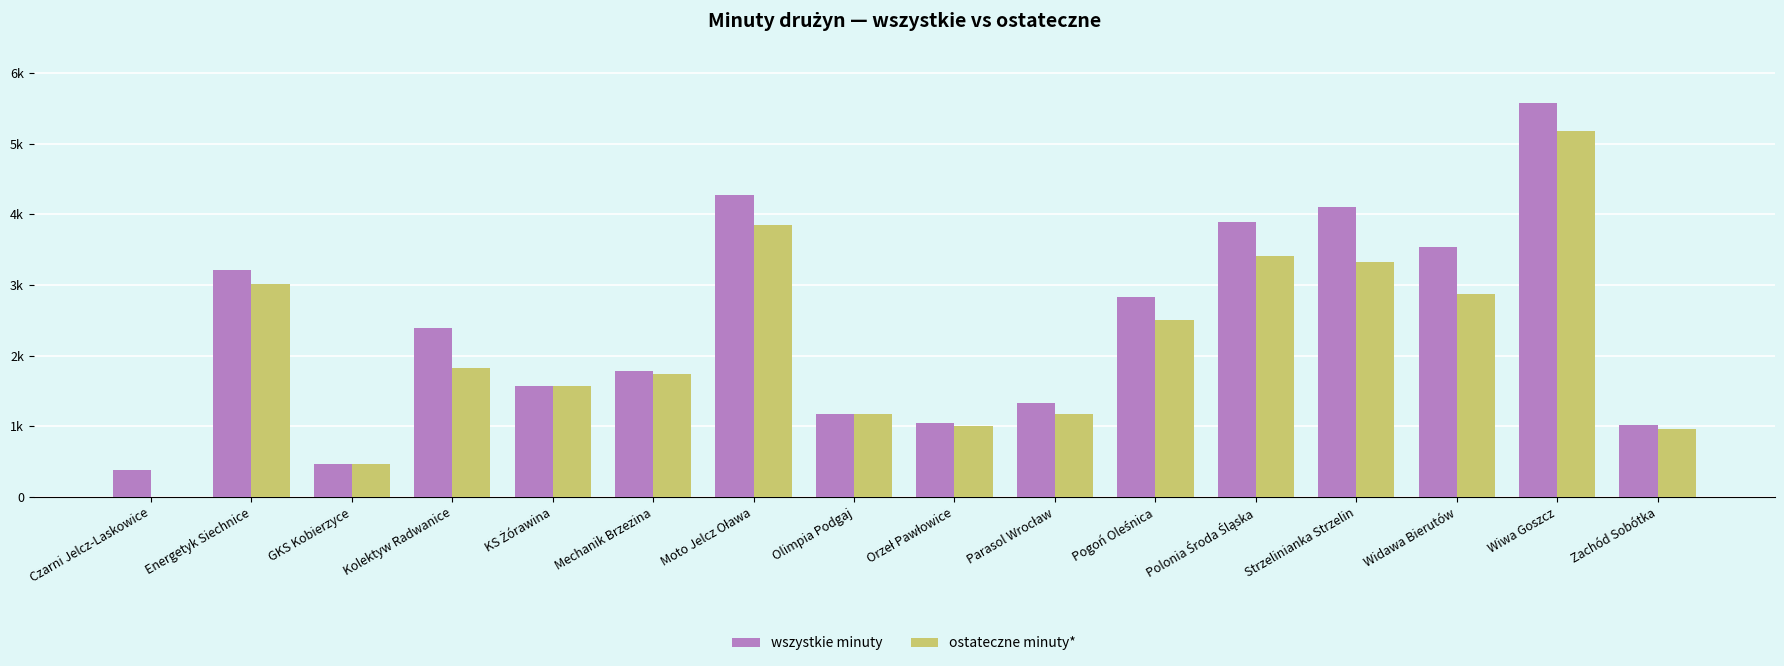

Does the chart contain stacked bars?

No